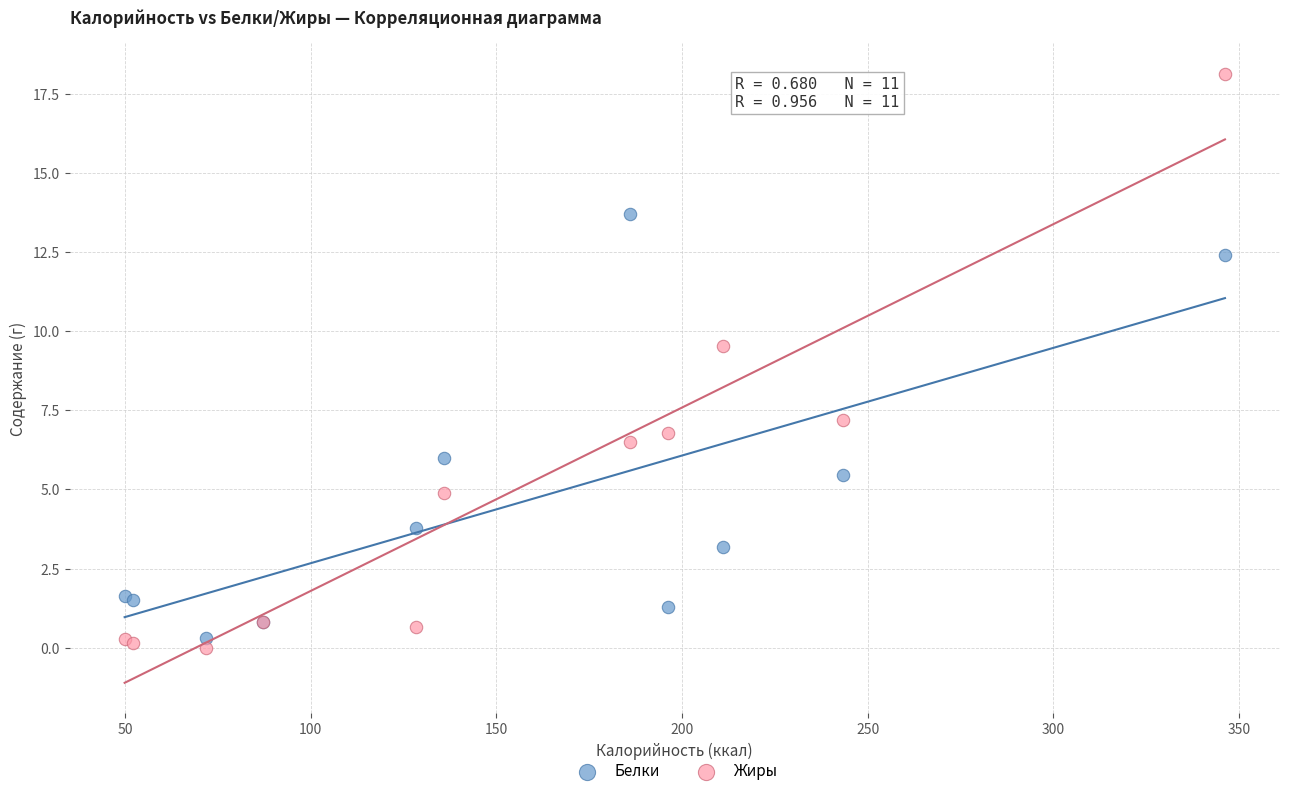

Which series has the widest spread of Y values?

Жиры